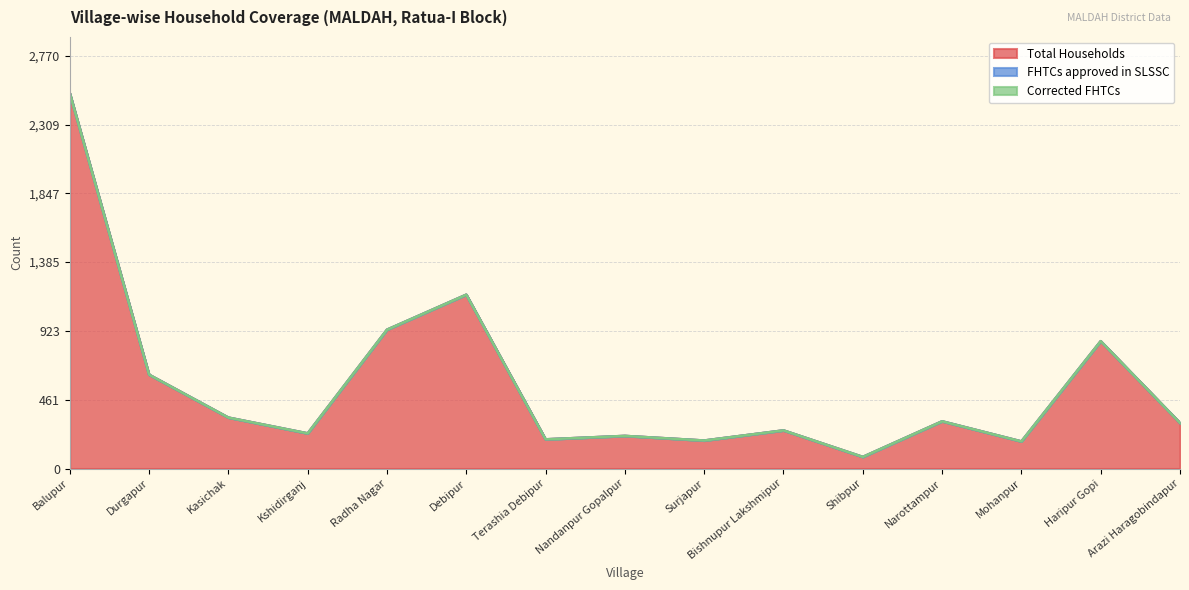

At which label does Total Households reach its minimum?

Shibpur